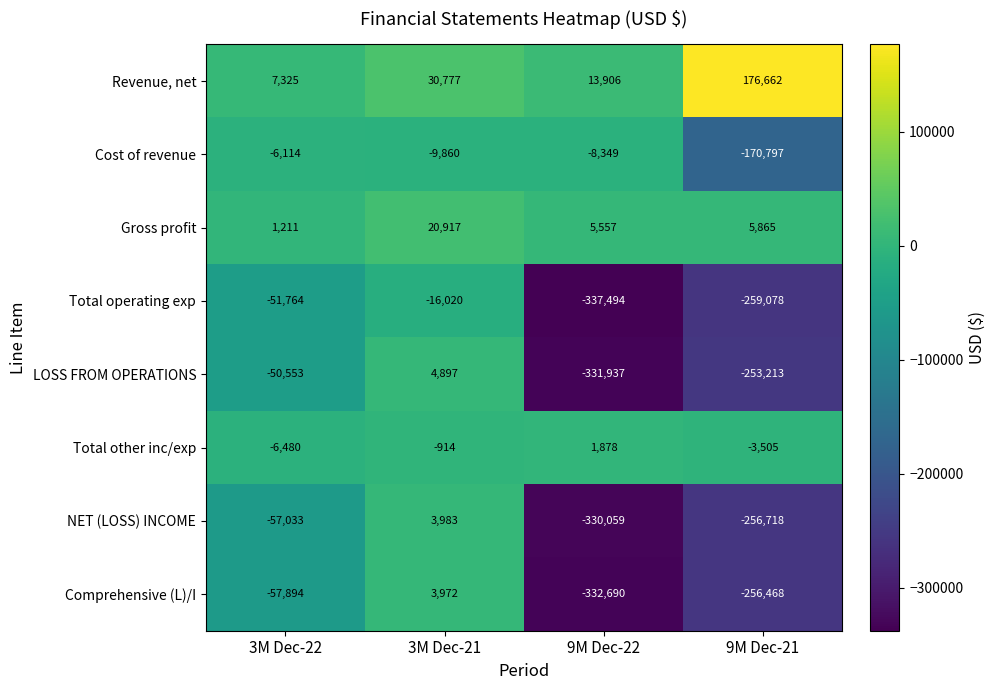

Rank the series by their maximum value, from highest to lowest.

Revenue, net, Gross profit, LOSS FROM OPERATIONS, NET (LOSS) INCOME, Comprehensive (L)/I, Total other inc/exp, Cost of revenue, Total operating exp